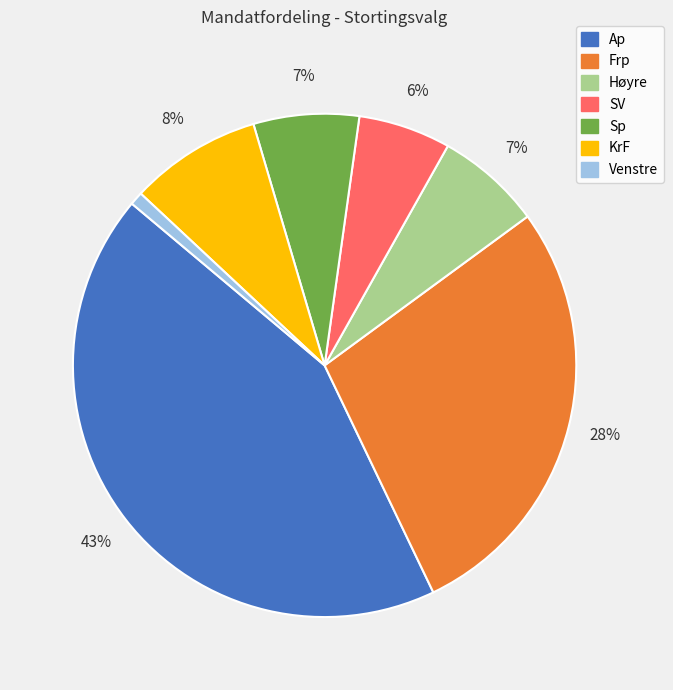

Does any single category account for the majority?

No